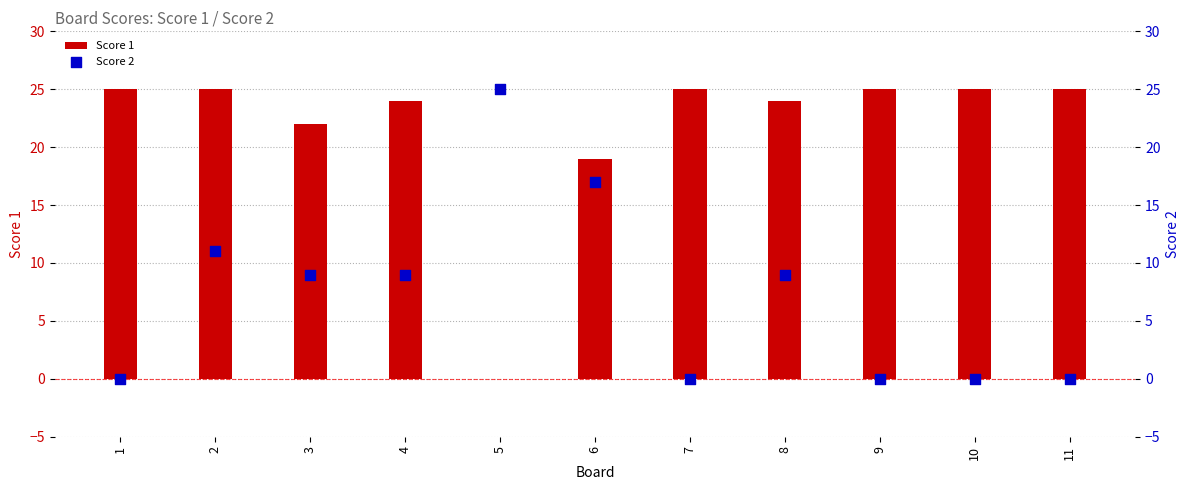

What are all the series names shown in the legend?

Score 1, Score 2